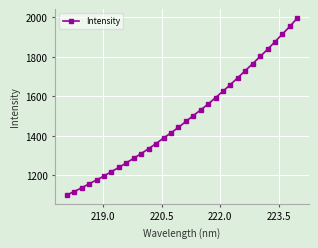

What is the minimum value shown in the chart?

1098.9